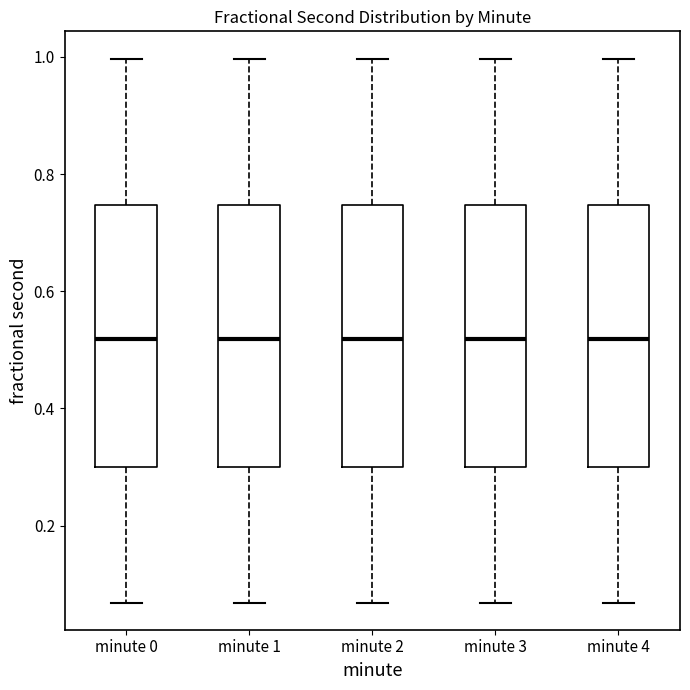

Reading left to right, transcribe this box plot: for each box, give where its median line is, the range the box spans, and where its two whiskers end, as read against the y-axis. The values are not printed on the chart, so give them approximately, as read against the axis.

minute 0: median 0.52, box 0.30 to 0.74, whiskers 0.06 to 1.00
minute 1: median 0.52, box 0.30 to 0.74, whiskers 0.06 to 1.00
minute 2: median 0.52, box 0.30 to 0.74, whiskers 0.06 to 1.00
minute 3: median 0.52, box 0.30 to 0.74, whiskers 0.06 to 1.00
minute 4: median 0.52, box 0.30 to 0.74, whiskers 0.06 to 1.00